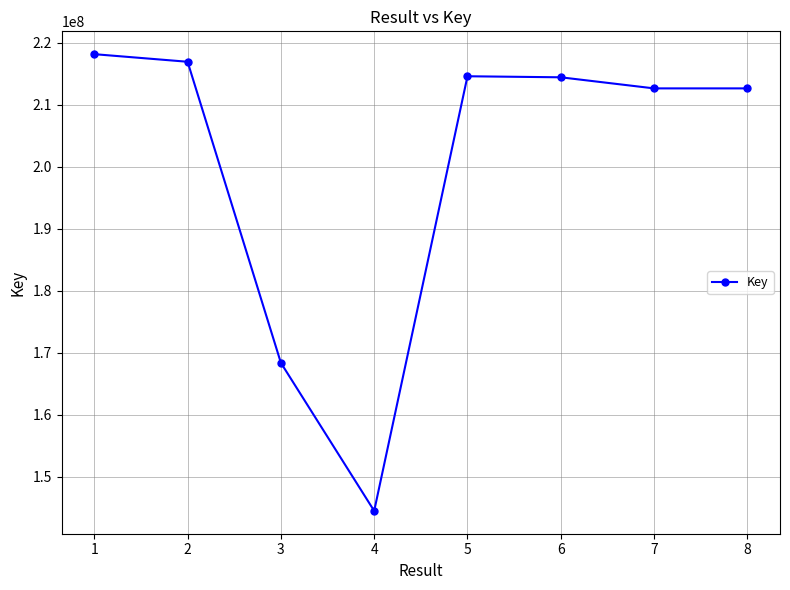

What is the difference between the maximum and minimum values?

73633992